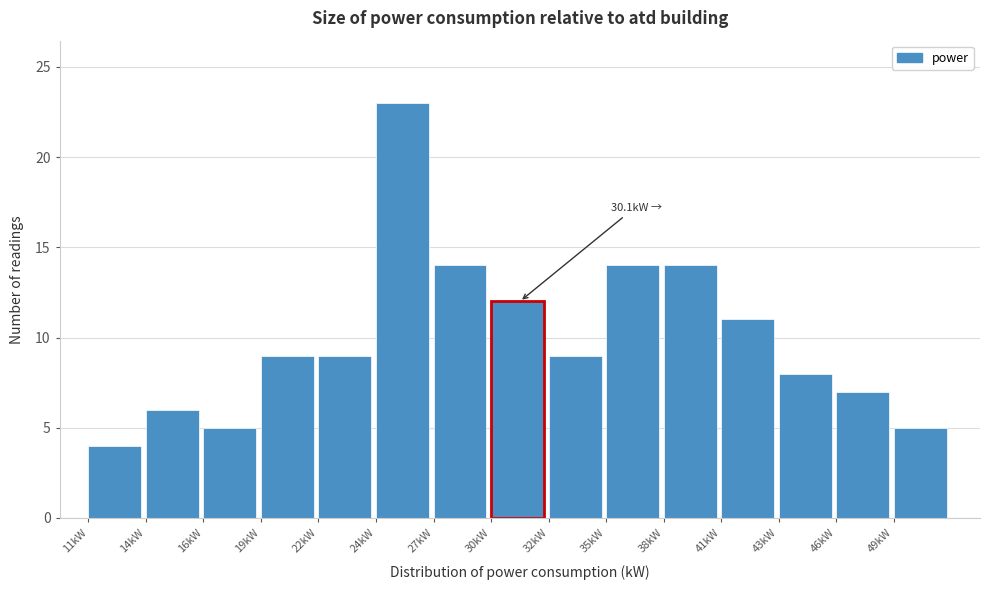

Reading left to right, list all the values displayed in this chart.

11kW=4	14kW=6	16kW=5	19kW=9	22kW=9	24kW=23	27kW=14	30kW=12	32kW=9	35kW=14	38kW=14	41kW=11	43kW=8	46kW=7	49kW=5